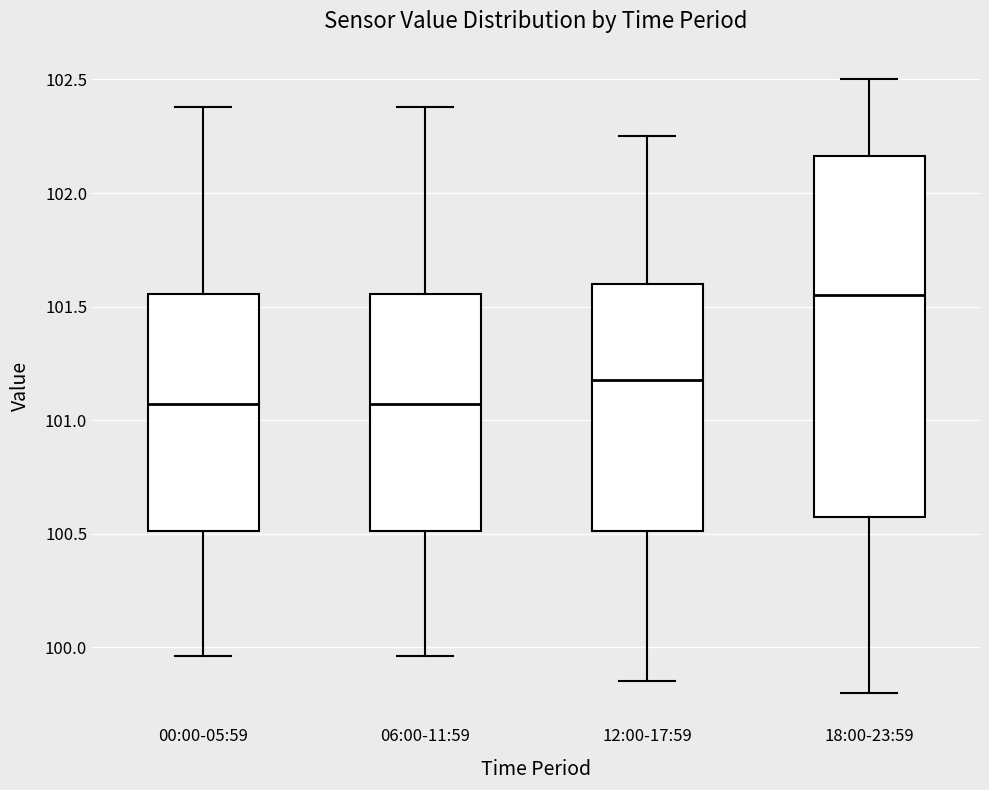

Which box's median line is the highest?

18:00-23:59